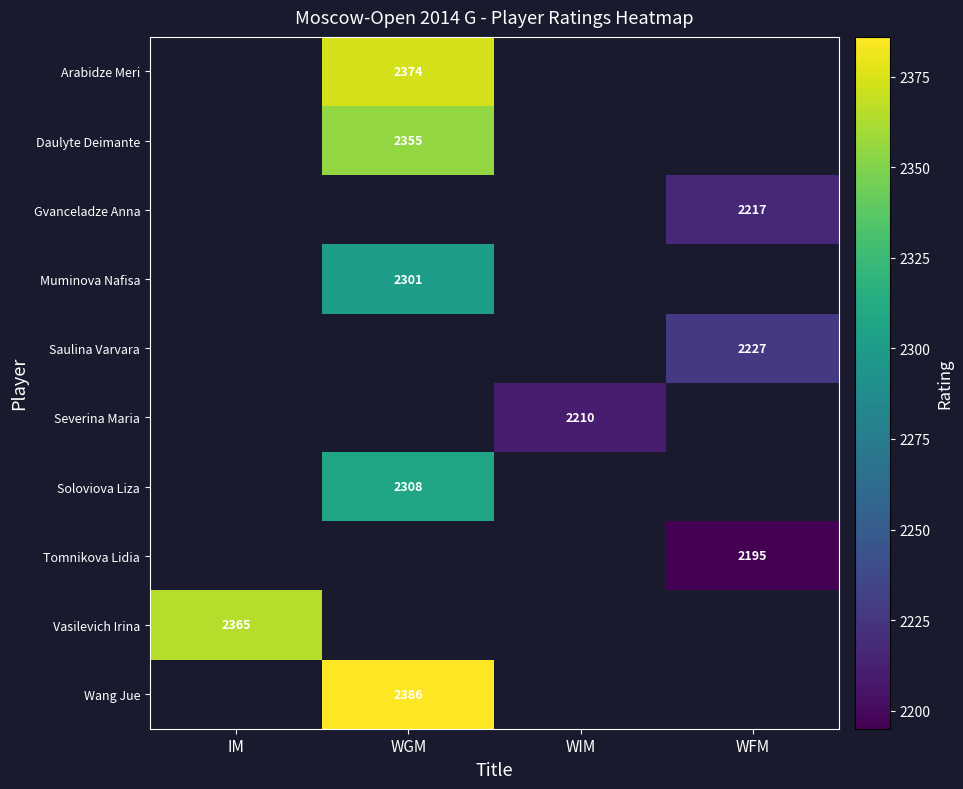

Which has a higher value, WFM or WGM?

WGM